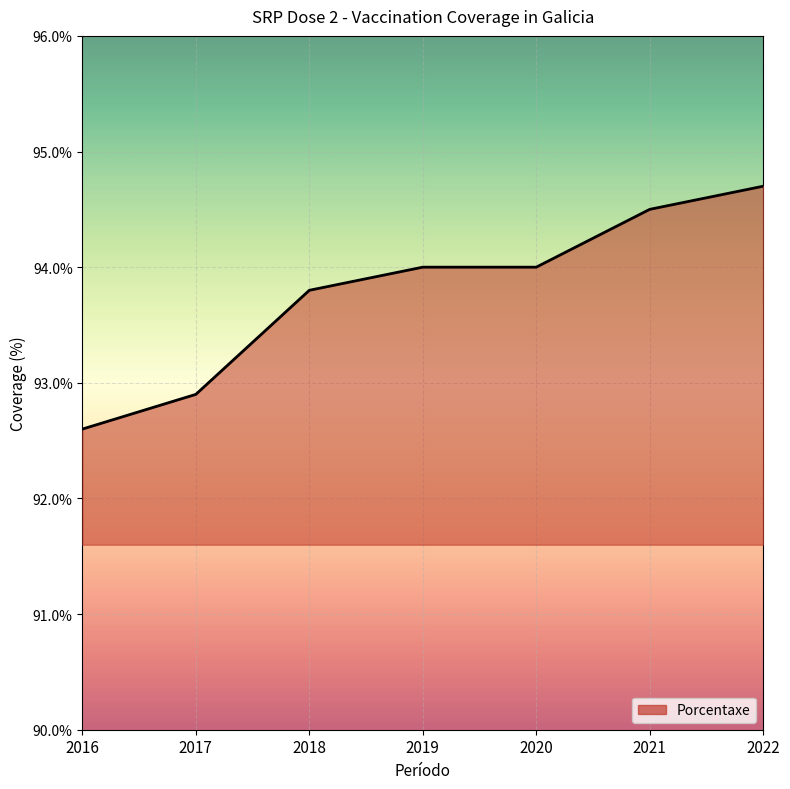

What is the sum of all values?

656.5